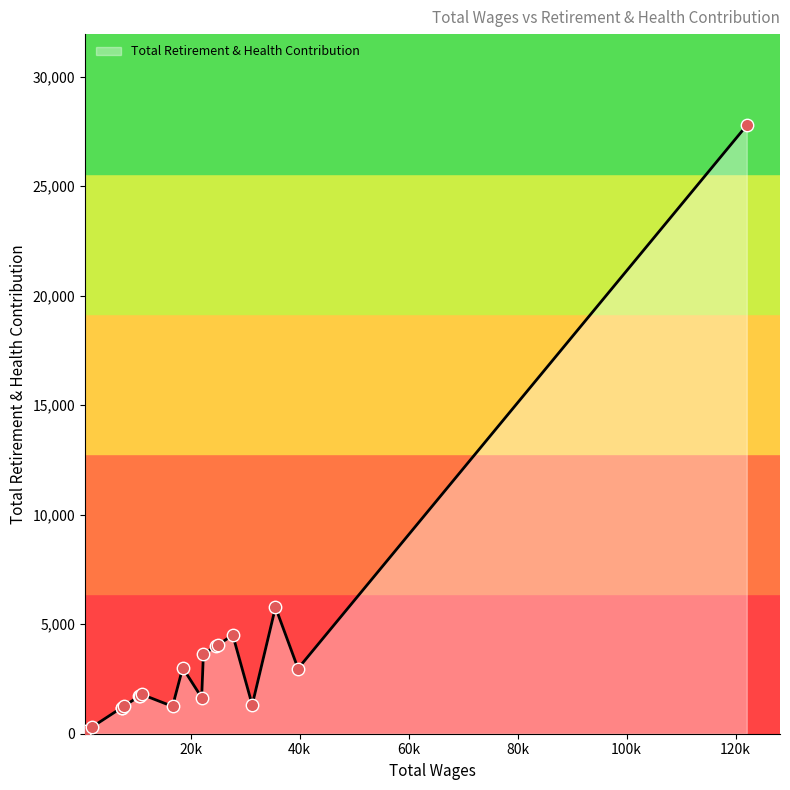

What is the greatest value displayed?

27782